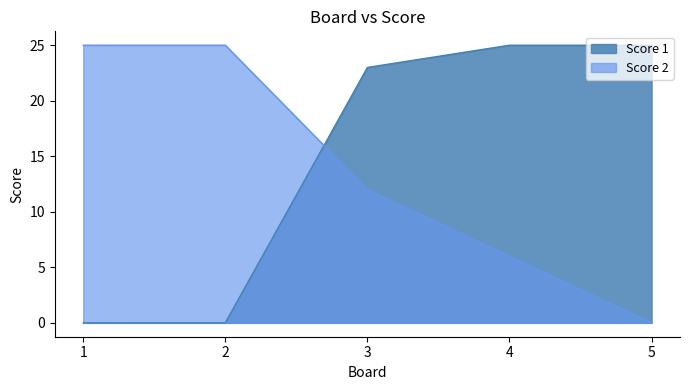

How many data points does each series have?

5